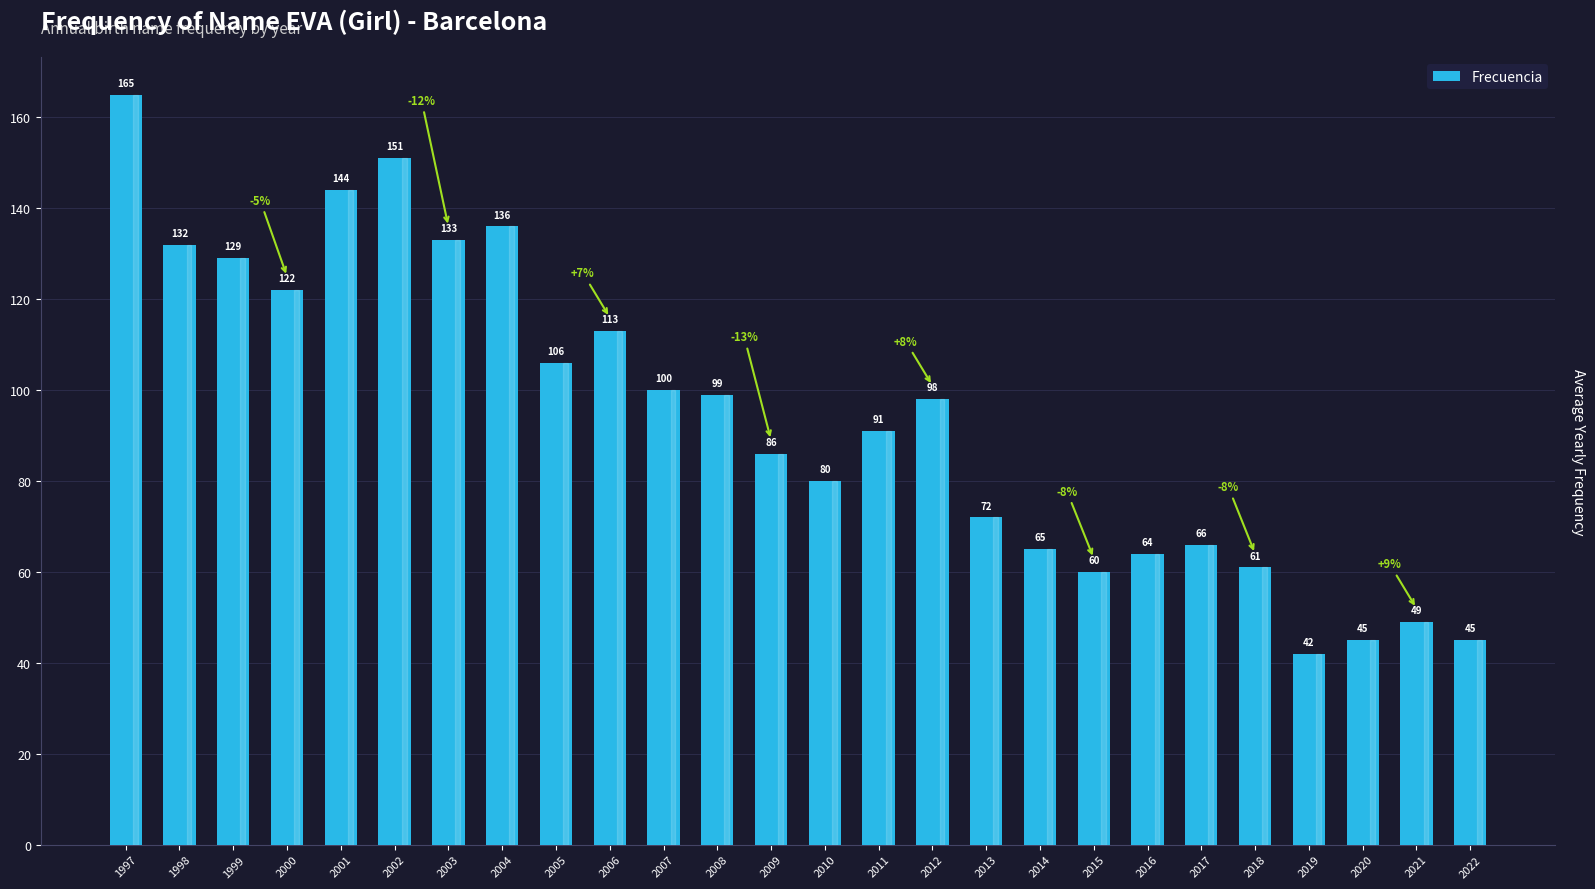

What is the difference between the values at 2007 and 2019?

58